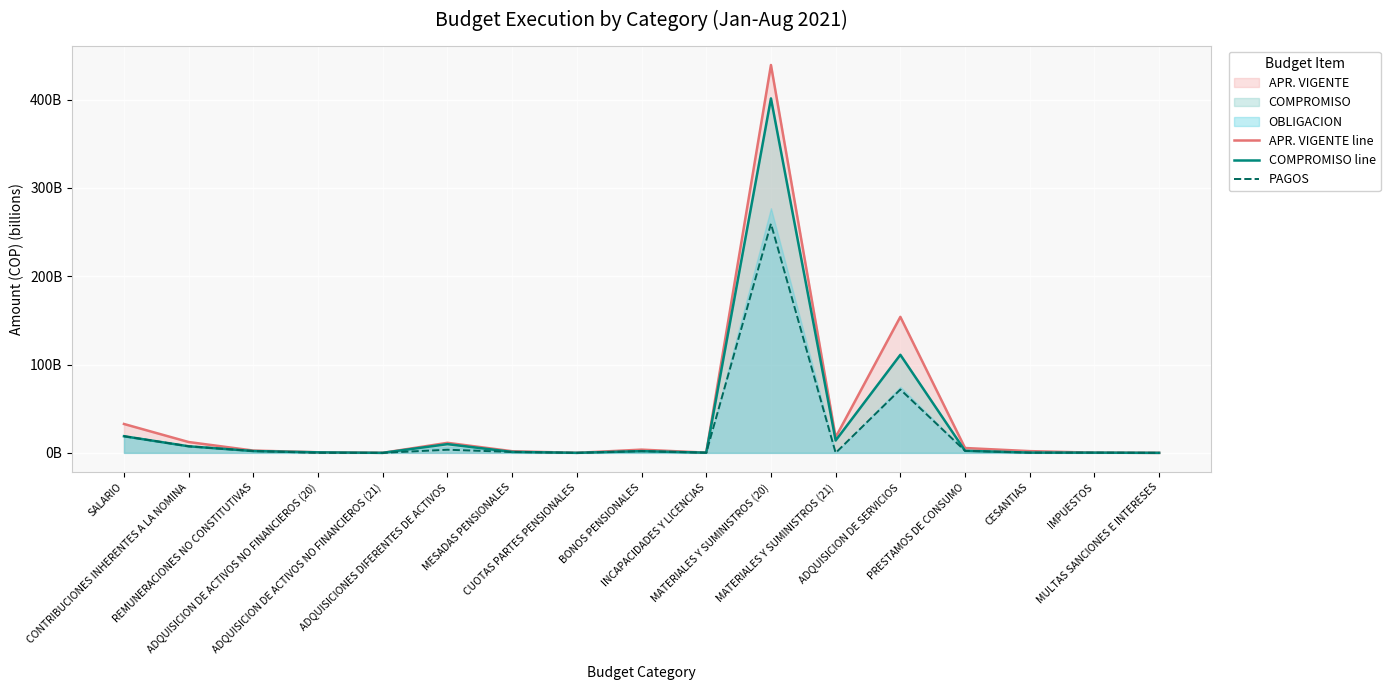

What is the sum of all COMPROMISO line values?

571.2